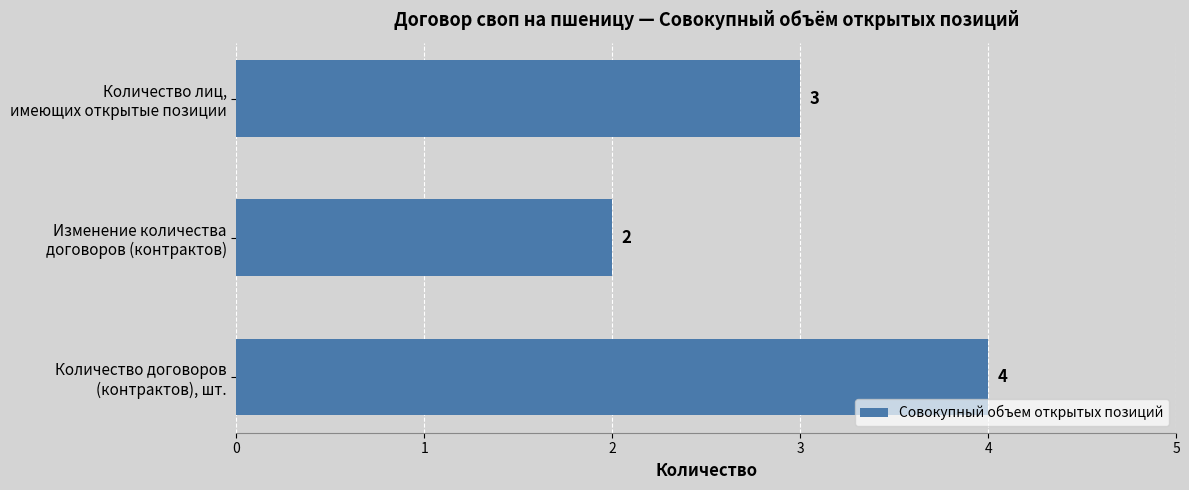

Count the values in the range 2 to 4.

3